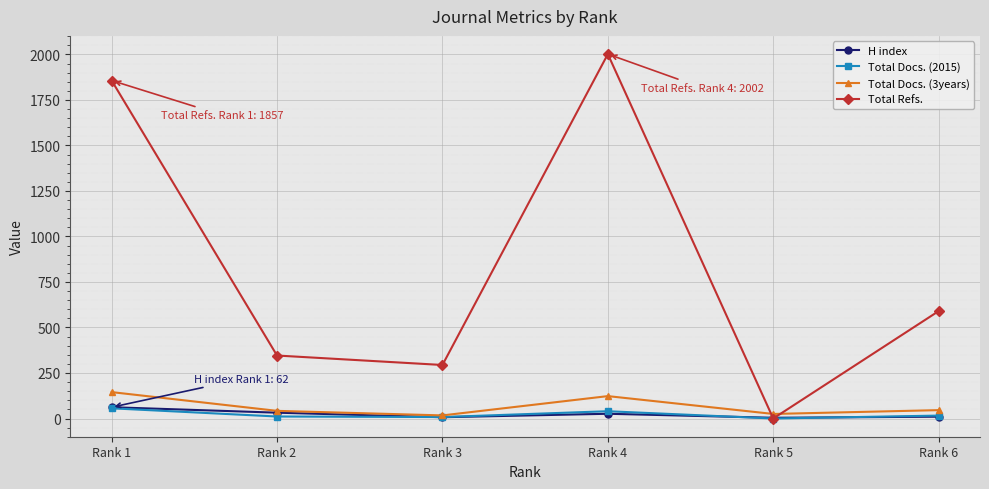

How many distinct data groups are displayed?

4